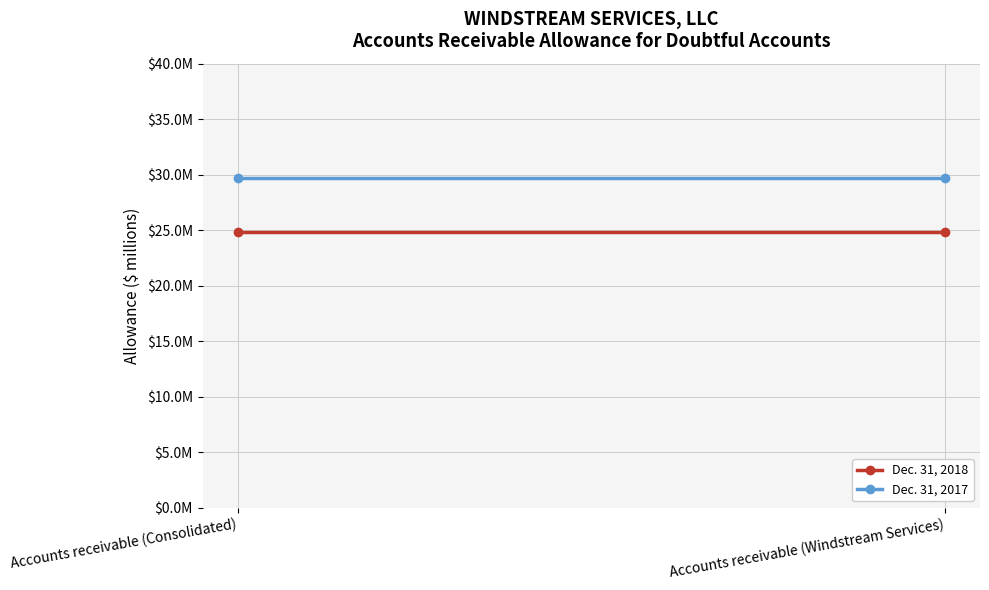

Between Accounts receivable (Consolidated) and Accounts receivable (Windstream Services), which series saw the biggest shift?

Dec. 31, 2018